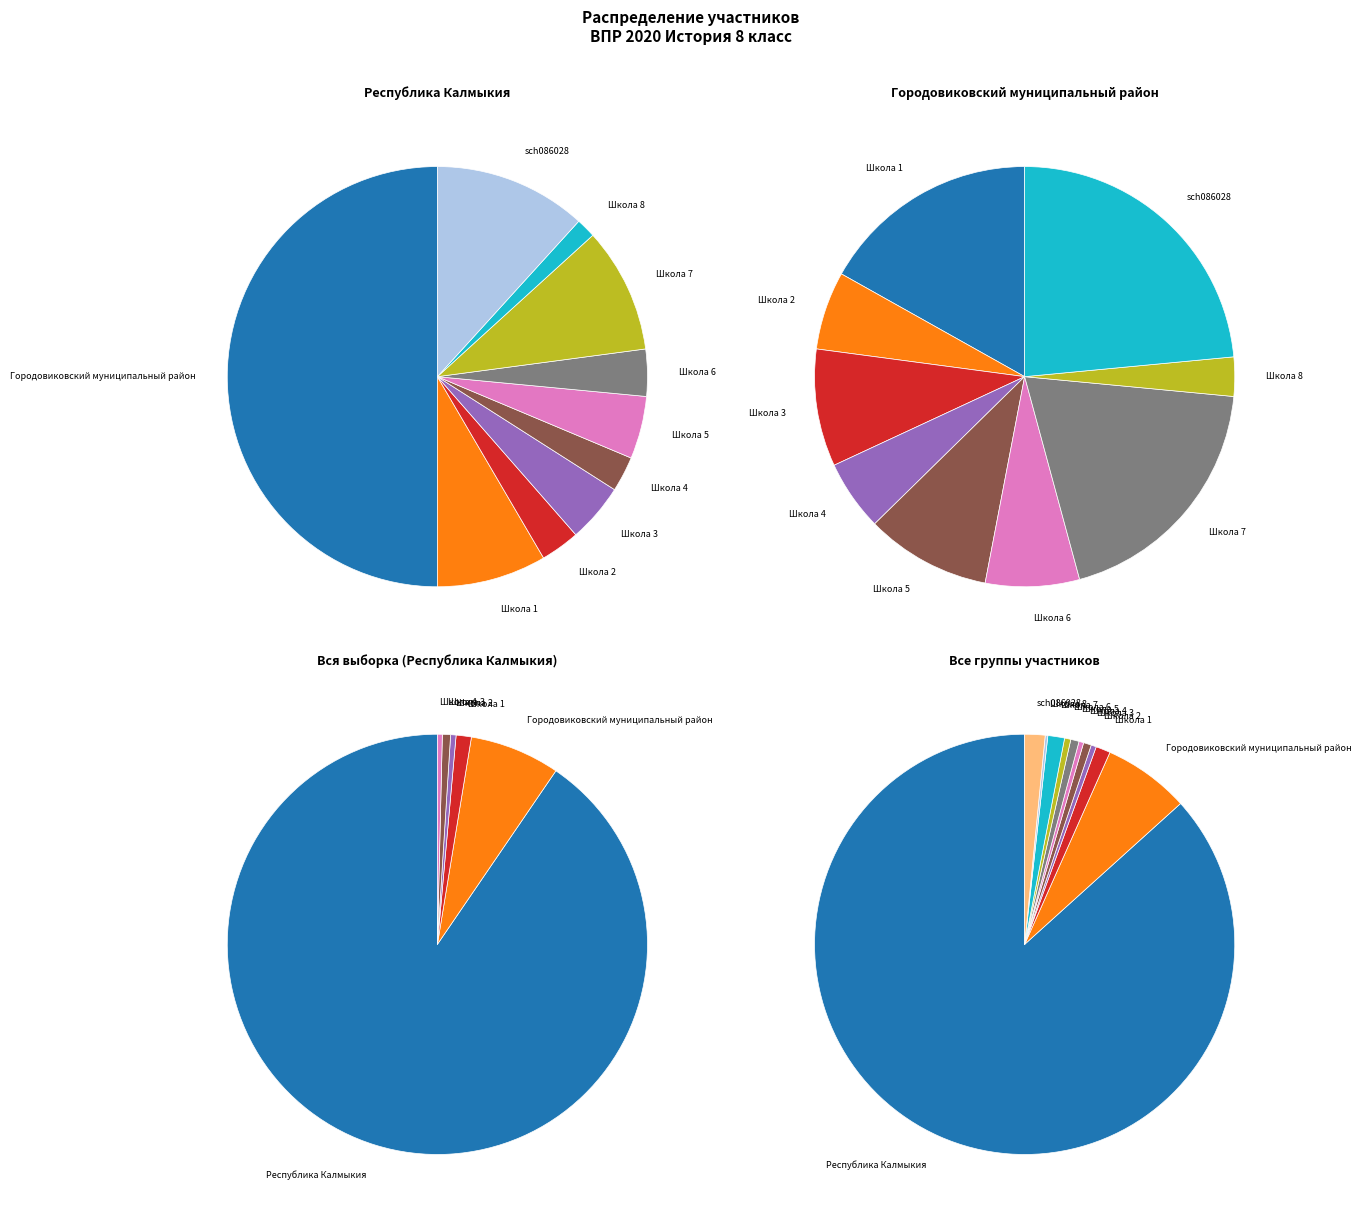

How many slices are in this pie chart?

11